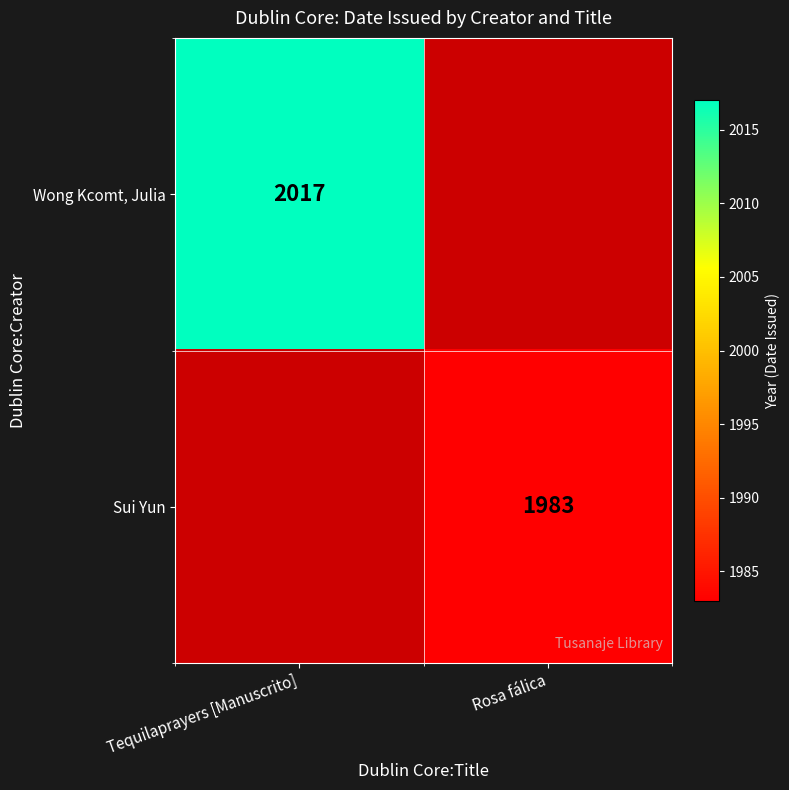

The value of Sui Yun at Rosa fálica is 886. True or false?

False